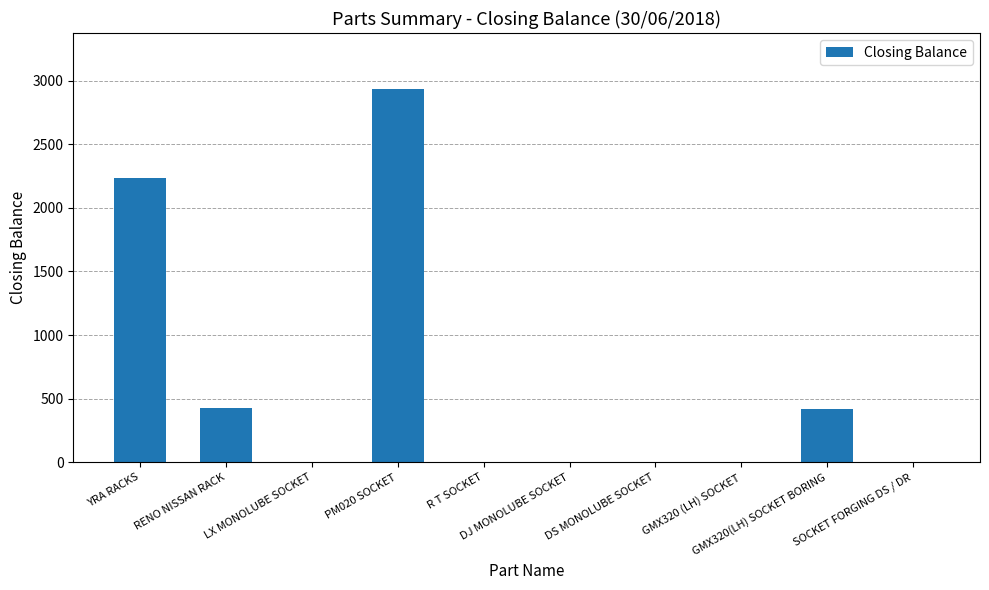

What is the sum of all values?

6011